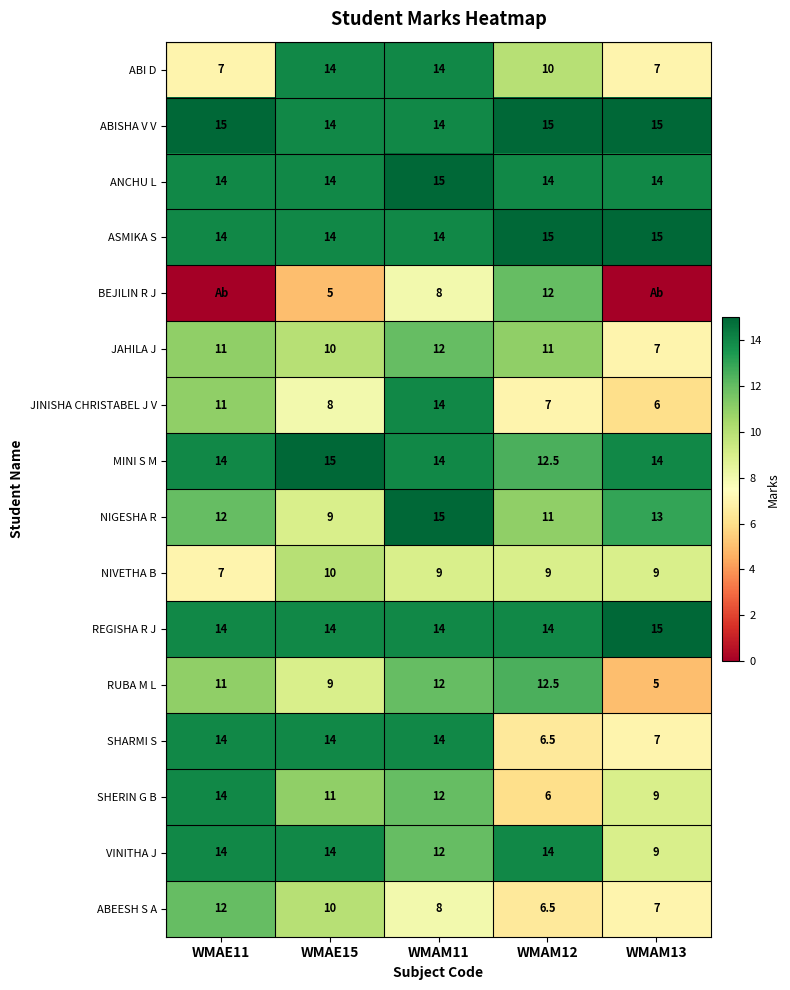

What is the difference between the maximum and second lowest values in the ABISHA V V series?

1.0